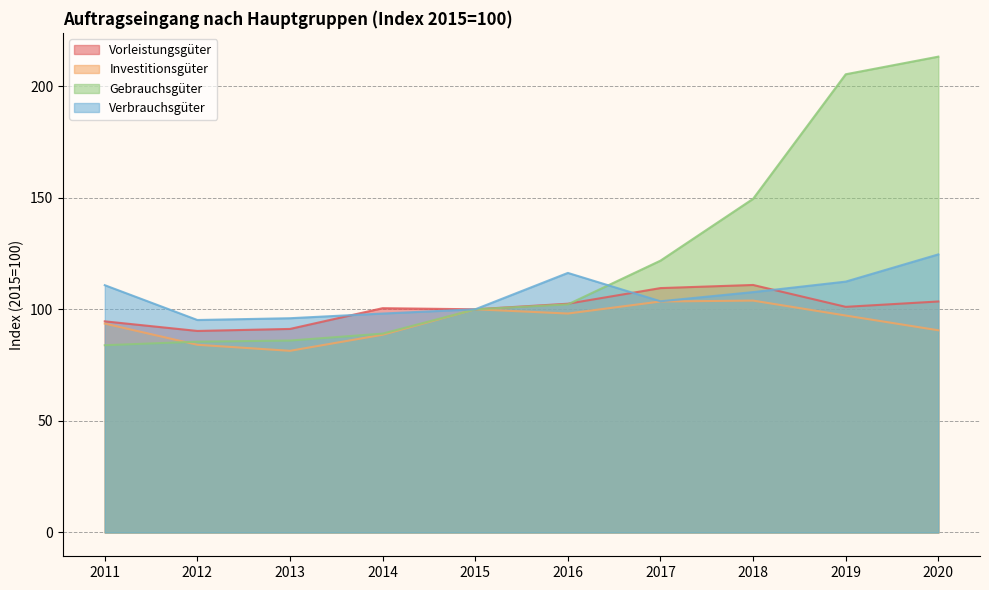

Reading right to left, list all the values displayed in this chart.

Vorleistungsgüter: 2020=103.5	2019=101.1	2018=110.9	2017=109.5	2016=102.5	2015=100.0	2014=100.5	2013=91.2	2012=90.3	2011=94.6
Investitionsgüter: 2020=90.6	2019=97.2	2018=103.9	2017=103.5	2016=98.1	2015=100.0	2014=88.6	2013=81.4	2012=84.1	2011=93.6
Gebrauchsgüter: 2020=213.2	2019=205.3	2018=149.5	2017=121.8	2016=102.2	2015=100.0	2014=89.1	2013=86.0	2012=85.5	2011=83.9
Verbrauchsgüter: 2020=124.6	2019=112.4	2018=107.7	2017=103.6	2016=116.3	2015=100.0	2014=98.1	2013=96.0	2012=95.2	2011=110.8